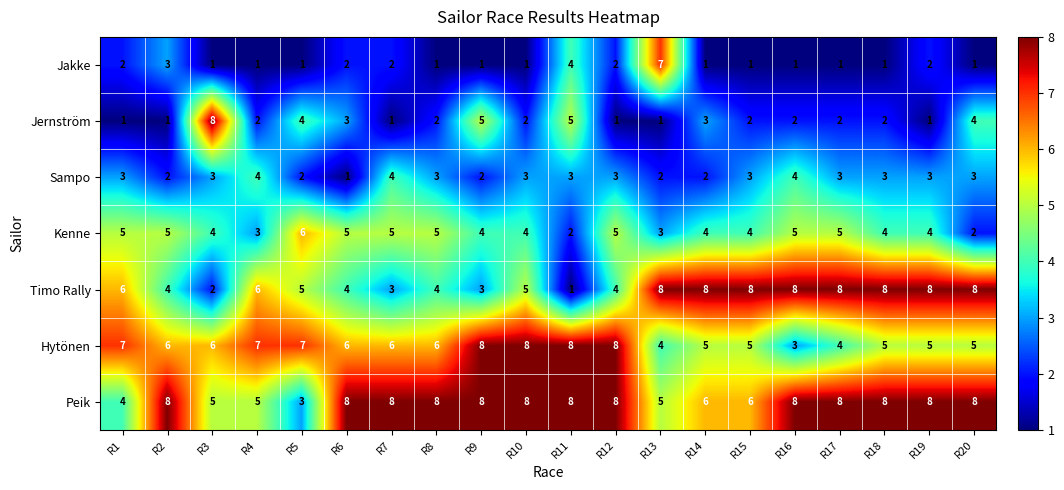

What is the difference between the highest and lowest values at R15?

7